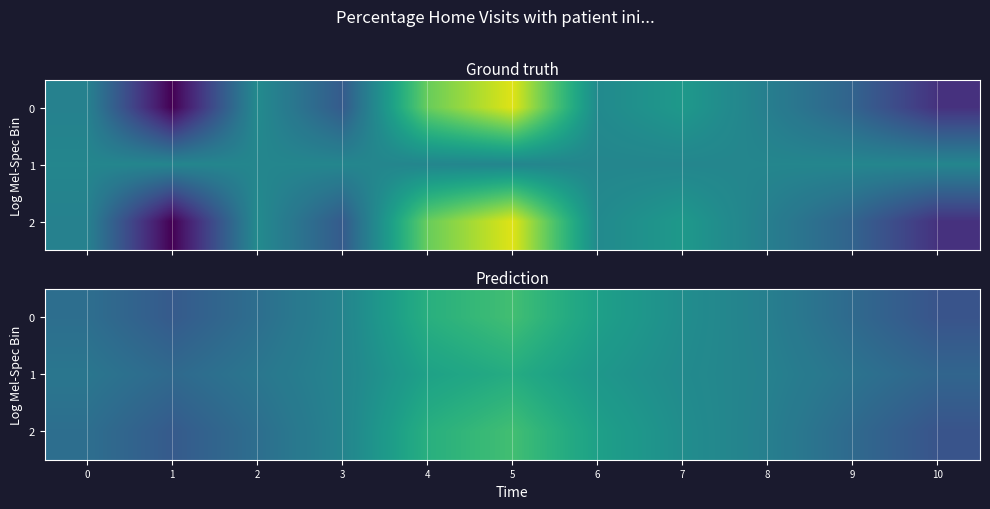

What is the sum of all 0 values?

1.7